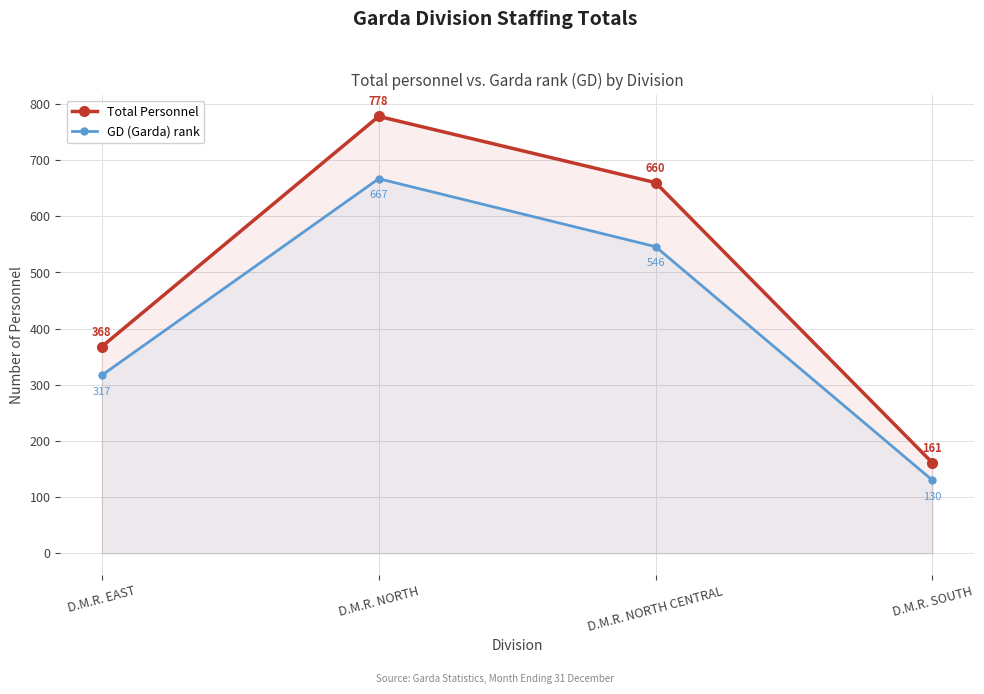

What is the sum of all GD (Garda) rank values?

1660